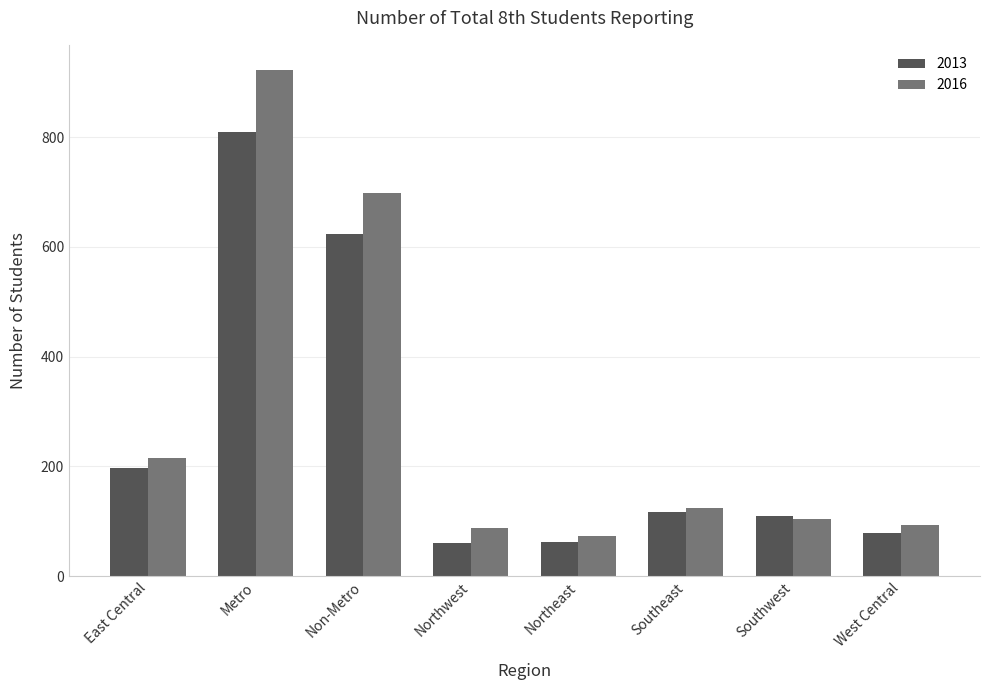

How many values in the 2013 series are below 117?

4